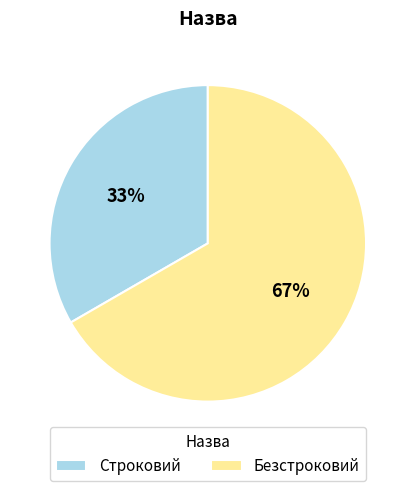

How many segments does this pie chart have?

2